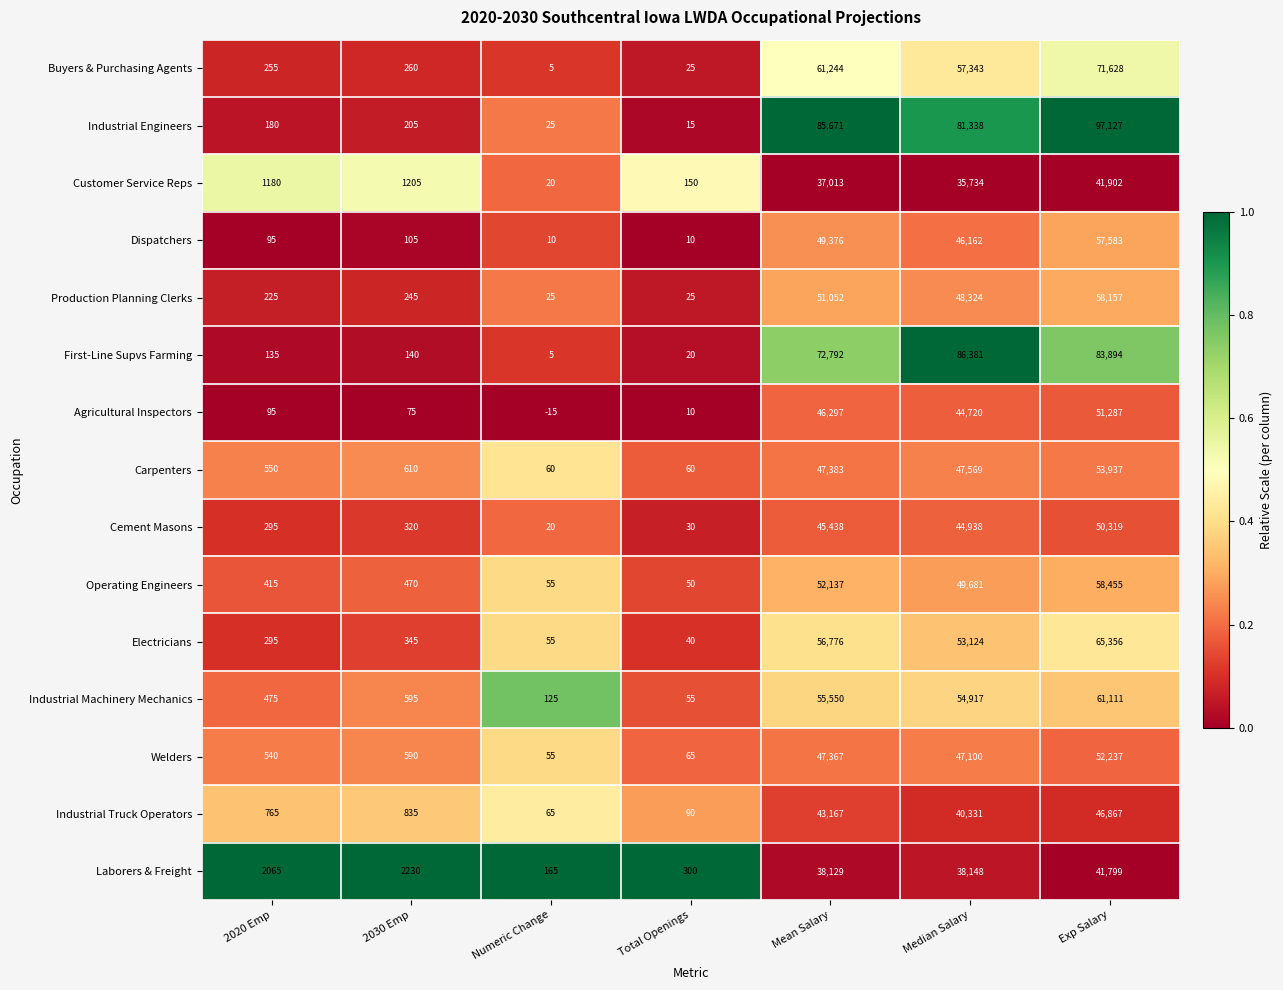

The Production Planning Clerks series shows 58157 at Exp Salary. True or false?

True